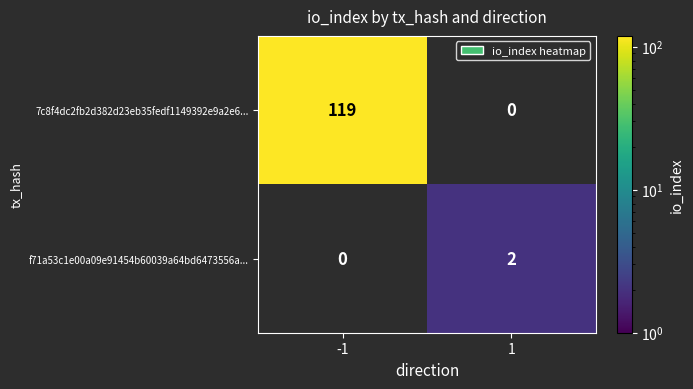

The 7c8f4dc2fb2d382d23eb35fedf1149392e9a2e6... series shows 119 at -1. True or false?

True